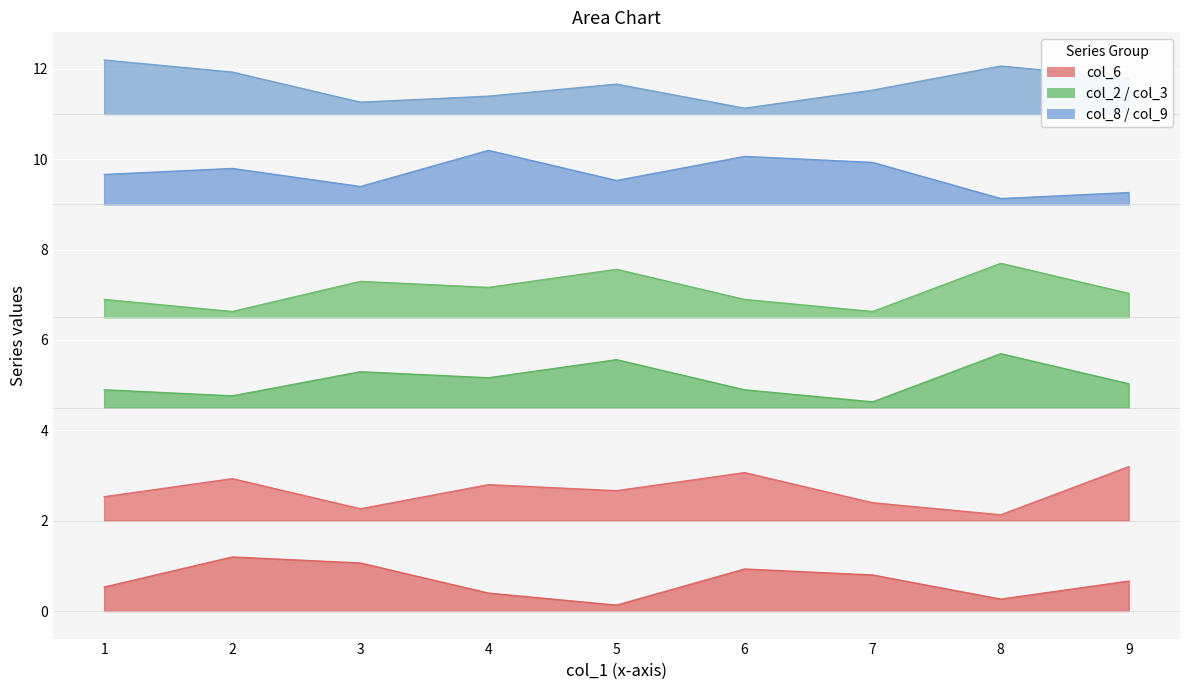

Where is the first local minimum for col_8?

3